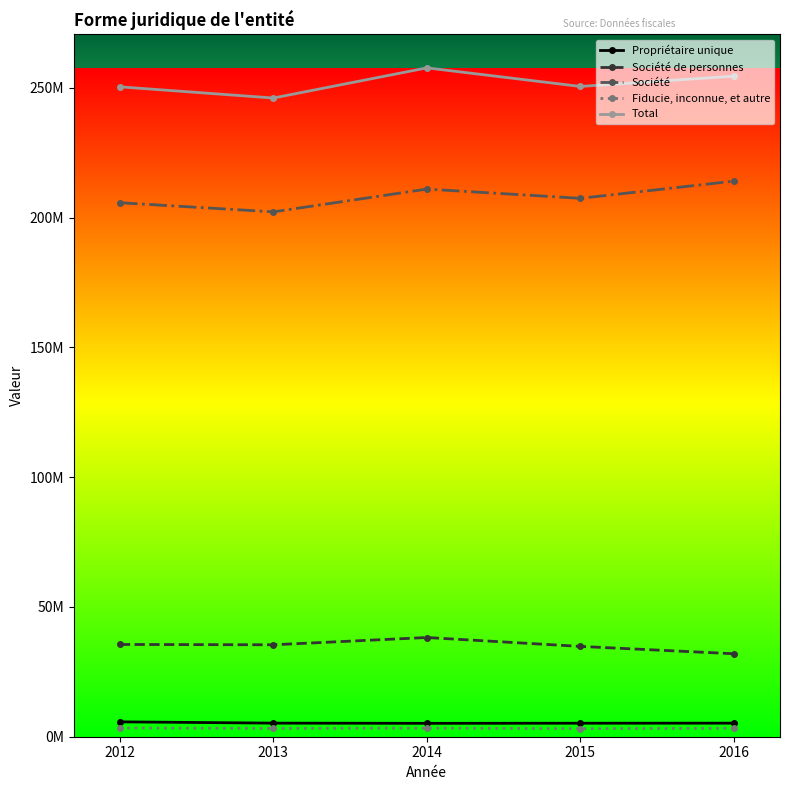

At which category does Fiducie, inconnue, et autre reach its first local peak?

2014